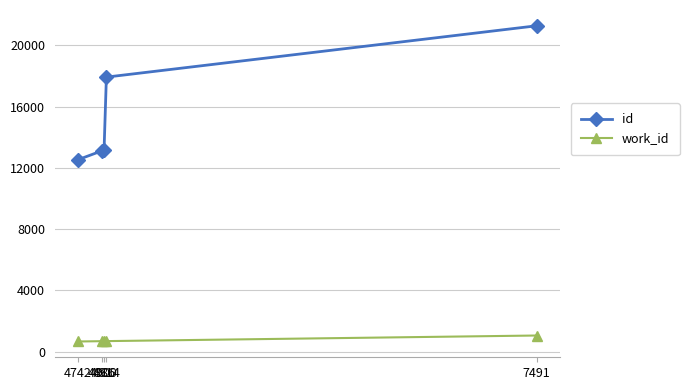

Is it true that work_id equals 697.5 at 4914?

True